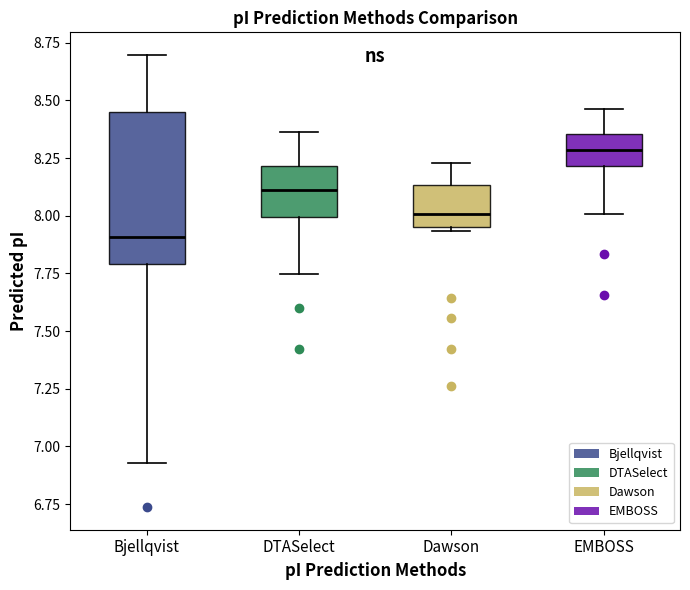

Where is the upper edge of the box for Dawson on the y-axis? The values are not printed on the chart, so give them approximately, as read against the axis.

8.15